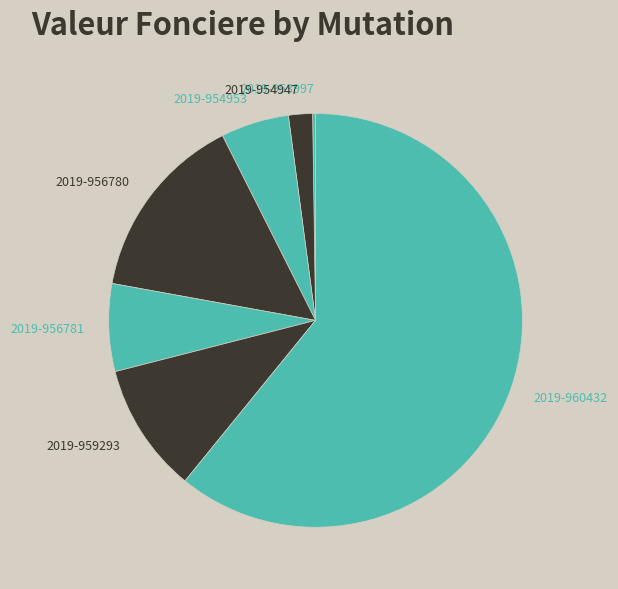

Does any single category account for the majority?

Yes